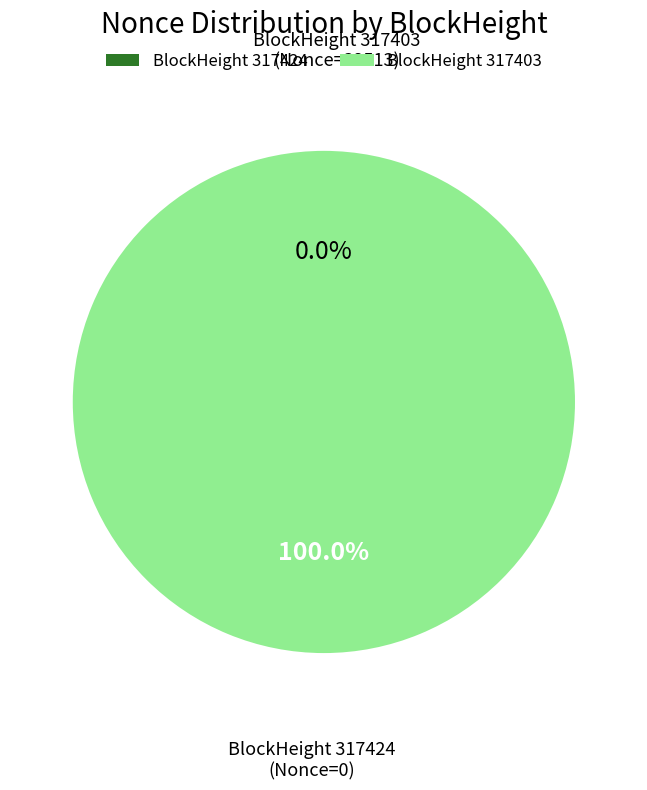

To the nearest percent, what is the difference between the largest and smallest slice percentages?

100%